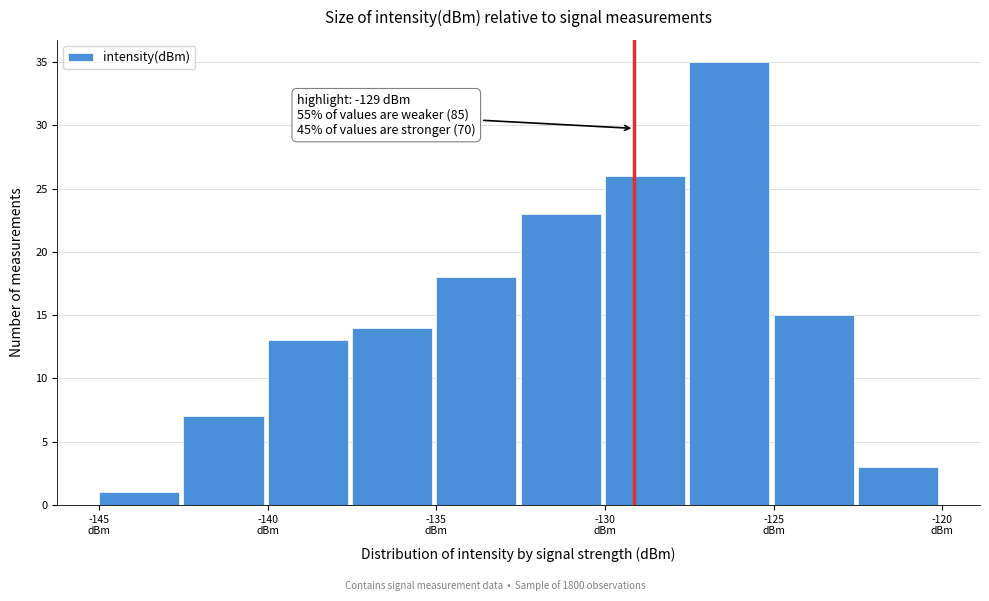

Over which range of the x-axis is the bar tallest?

-127.5 to -125.0